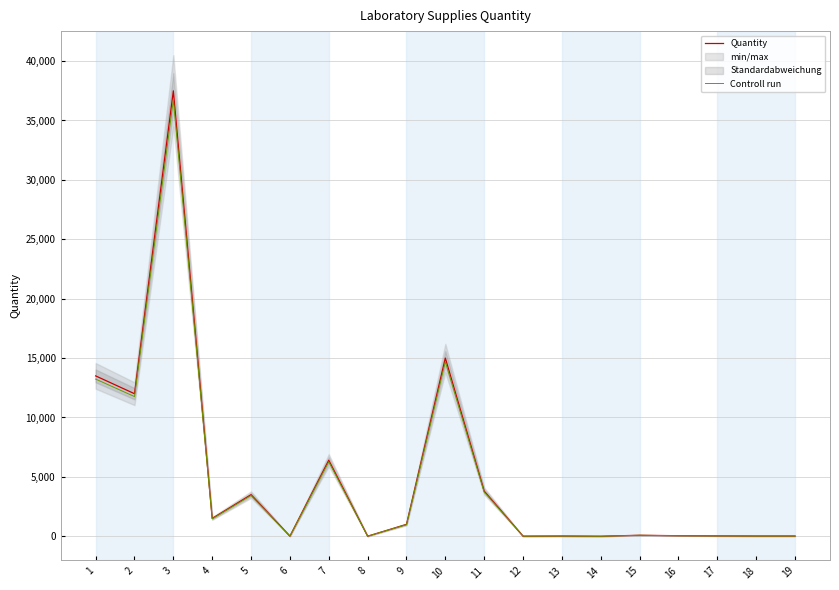

Where does the Controll run series first go above 83?

1